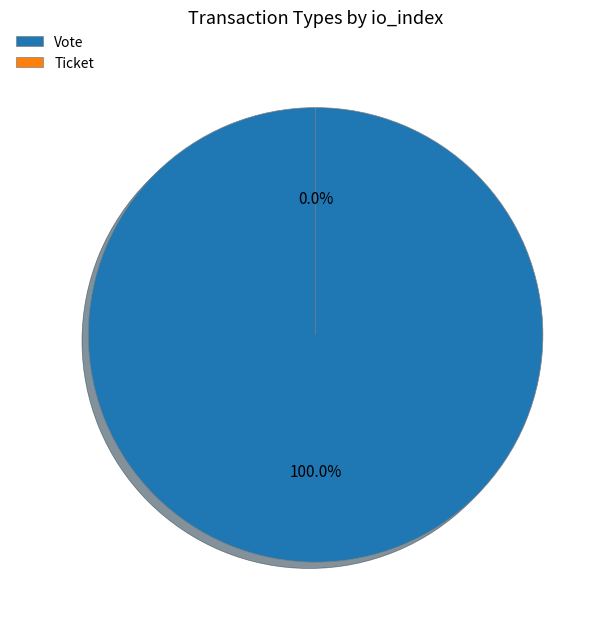

Is there any slice that represents more than half of the pie?

Yes